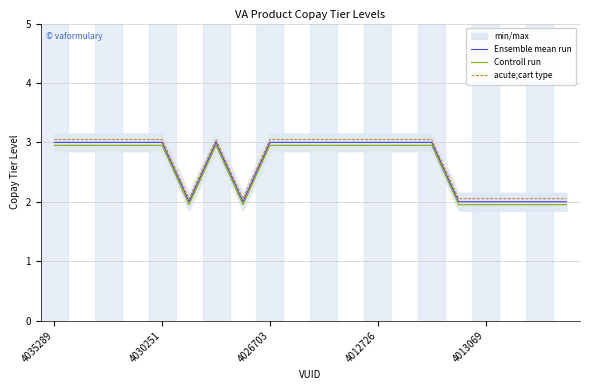

True or false: Controll run and acute;cart type intersect in this chart.

False